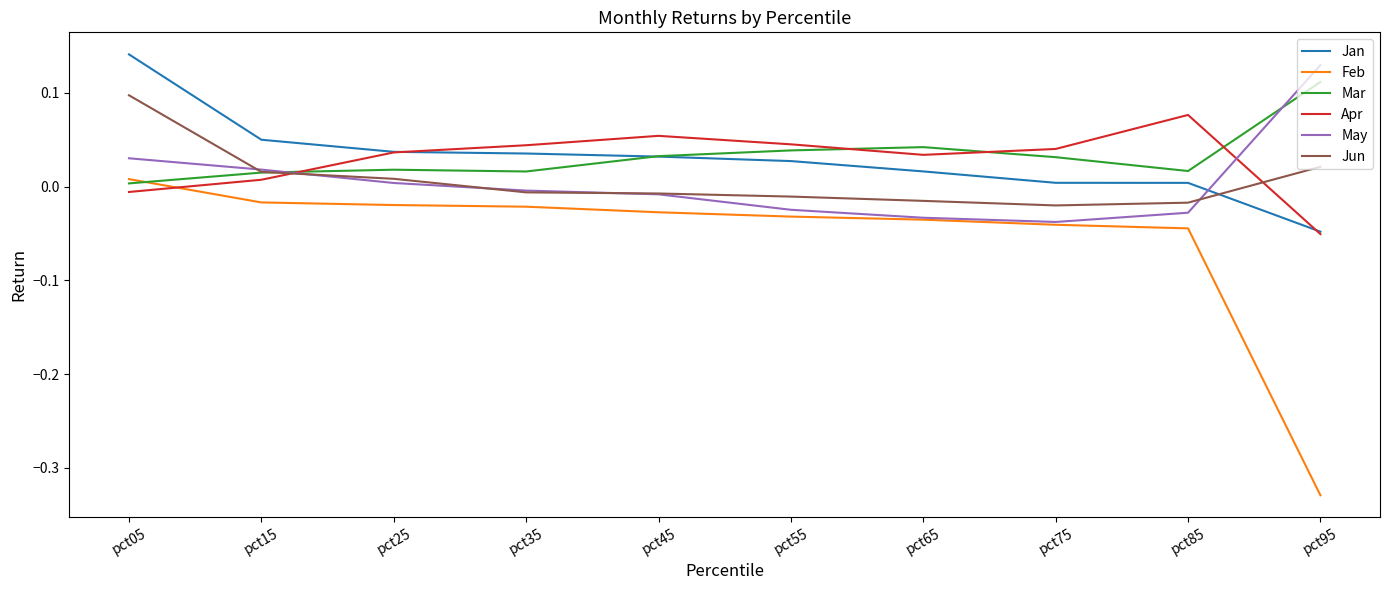

The value of Apr at pct95 is -0.0. True or false?

False